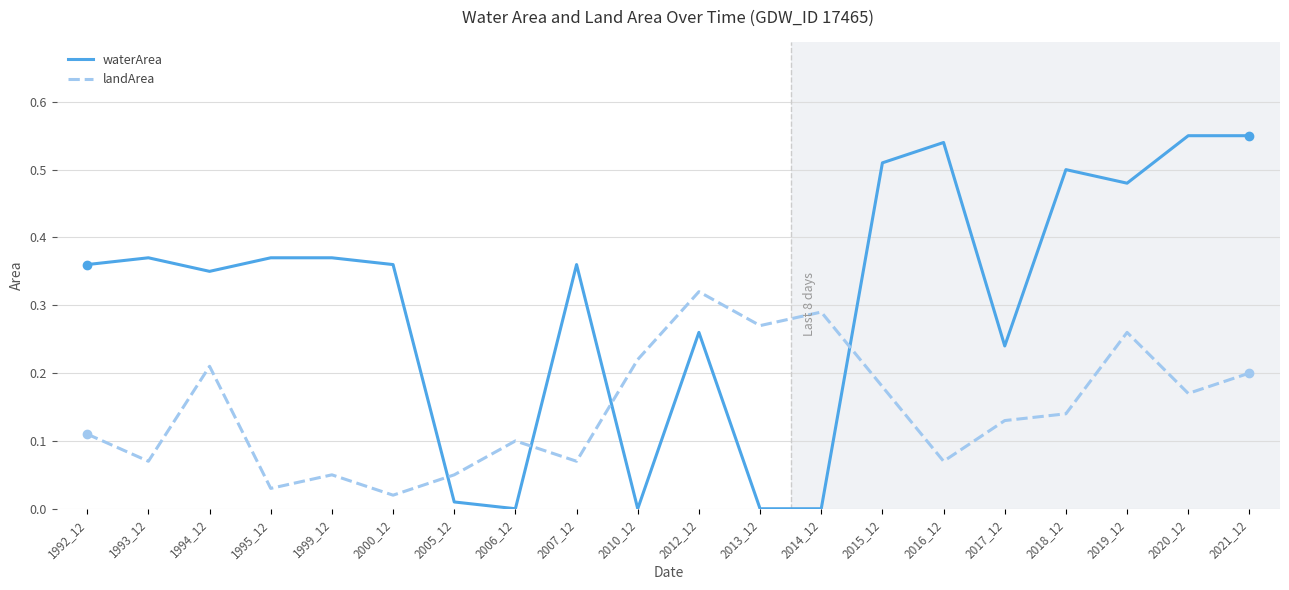

What are all the series names shown in the legend?

waterArea, landArea